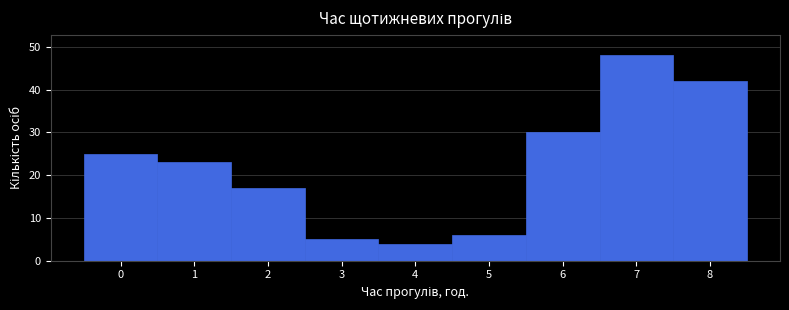

What is the height of the bar covering -0.5 to 0.5 on the x-axis? The values are not printed on the chart, so give them approximately, as read against the axis.

25